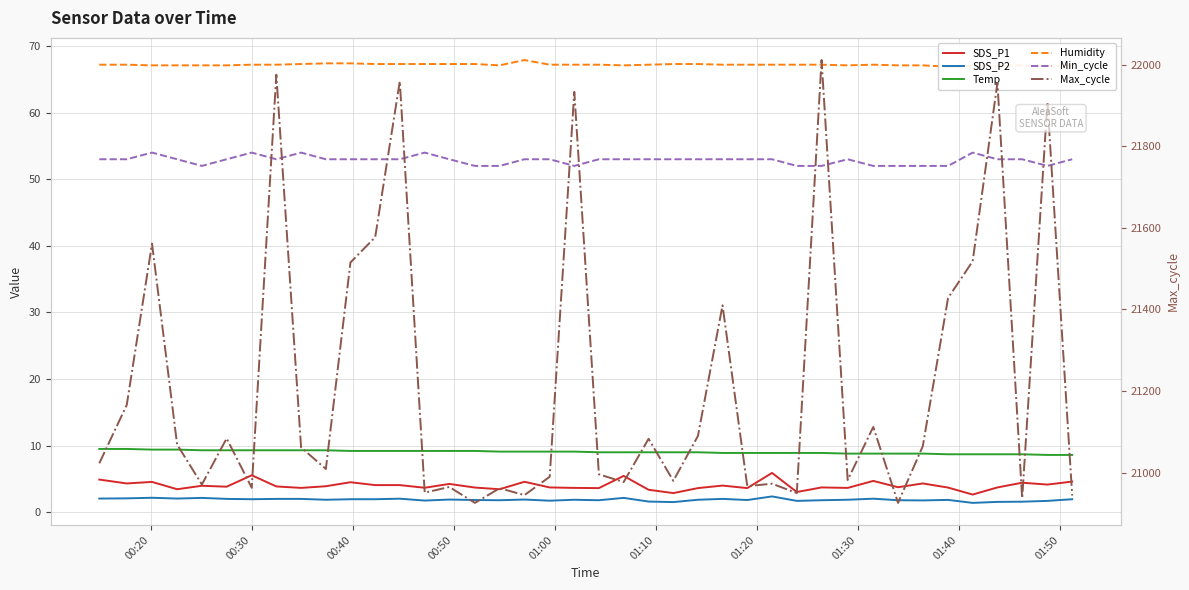

Which series has the largest range (max minus min)?

Max_cycle